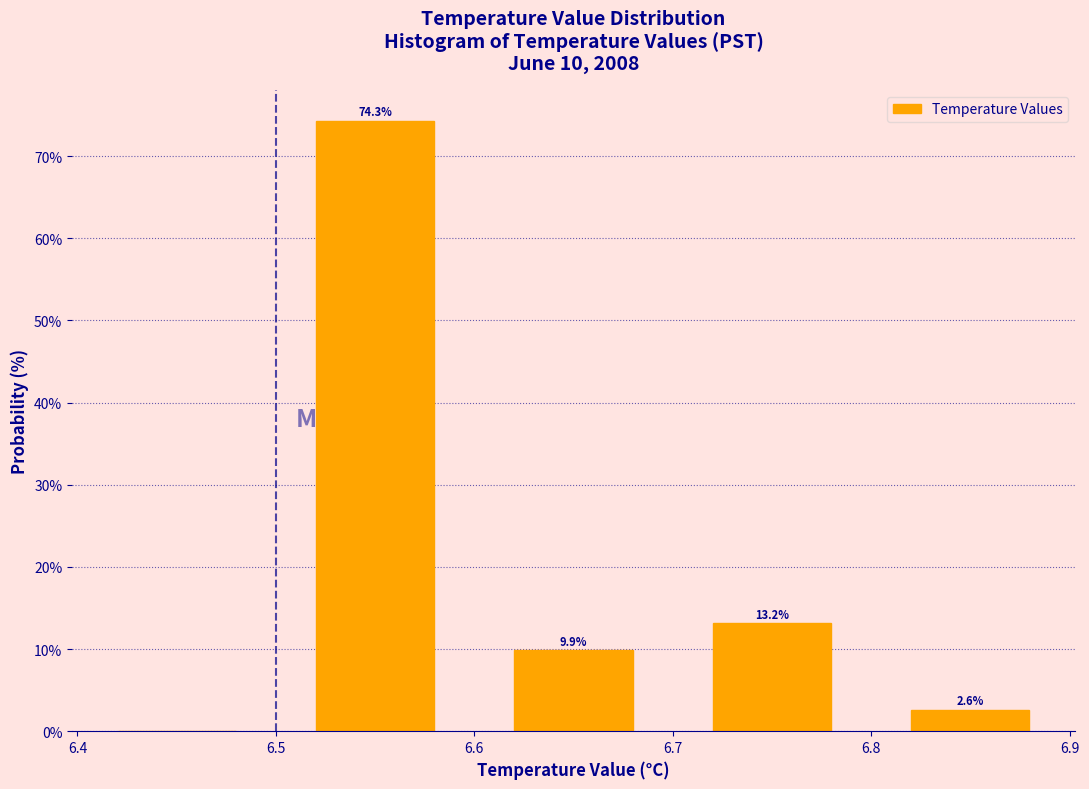

Over which range of the x-axis is the bar tallest?

6.5 to 6.6